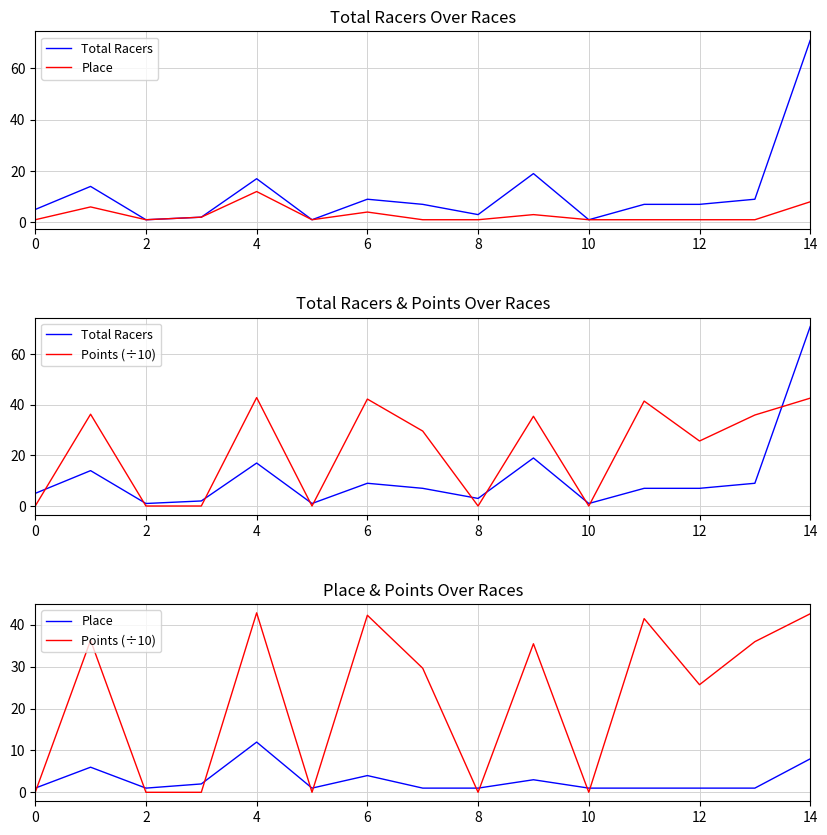

True or false: Place and Total Racers cross at least once.

False